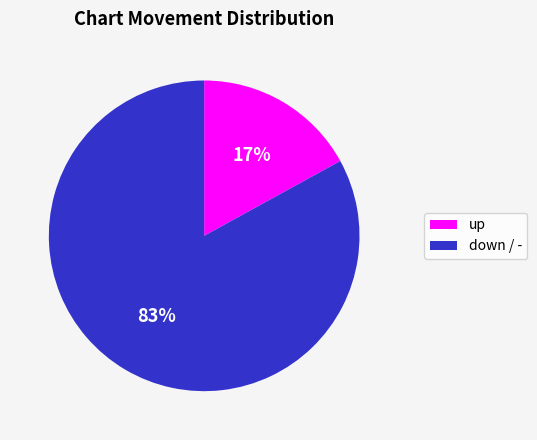

Does any single category account for the majority?

Yes